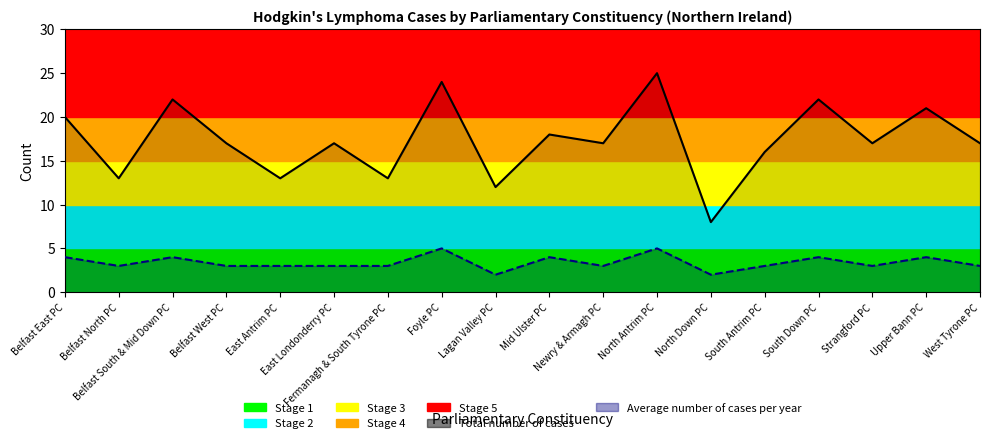

Does the chart display data point markers on the line(s)?

No